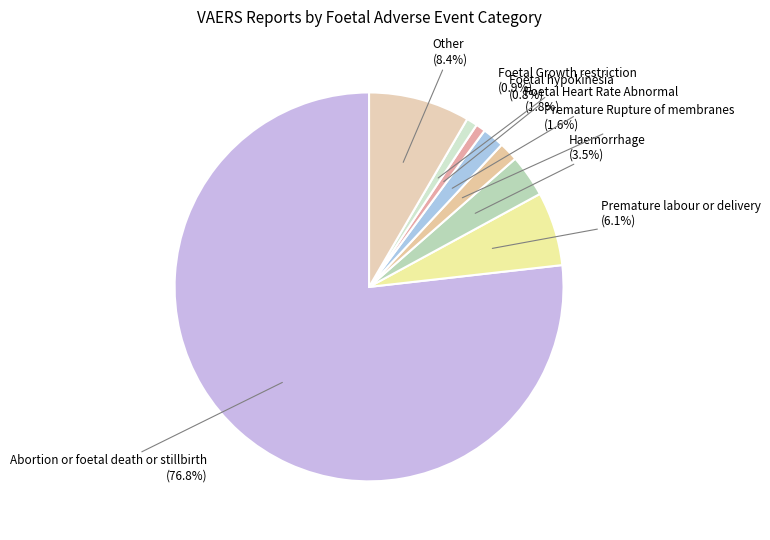

Rank the categories by value from lowest to highest.

Foetal hypokinesia, Foetal Growth restriction, Premature Rupture of membranes, Foetal Heart Rate Abnormal, Haemorrhage, Premature labour or delivery, Other, Abortion or foetal death or stillbirth